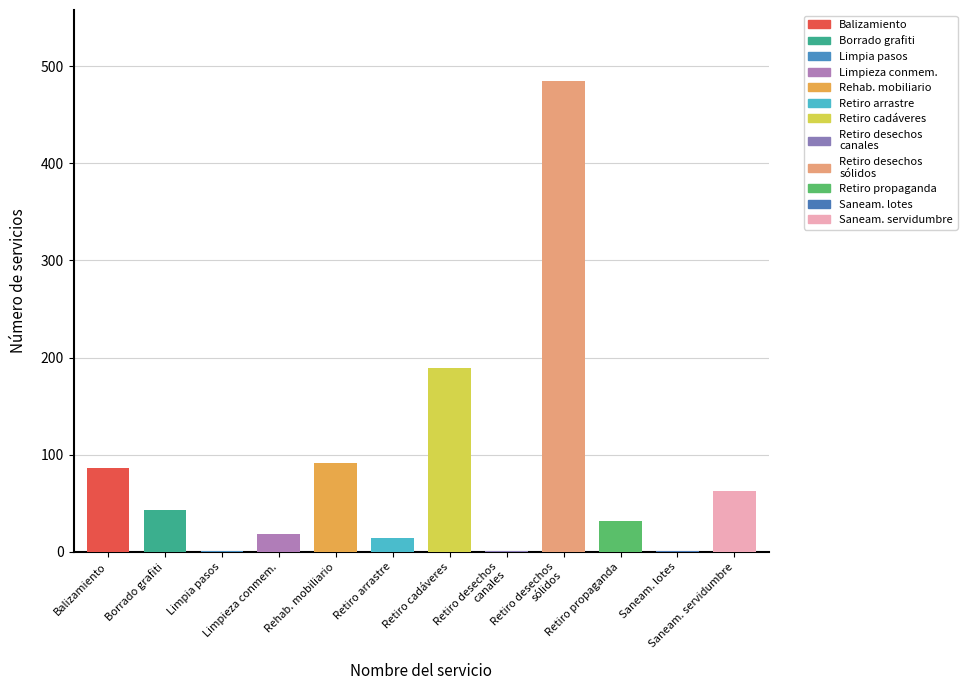

What is the label of the 5th bar from the right?

Retiro de desechos en canales